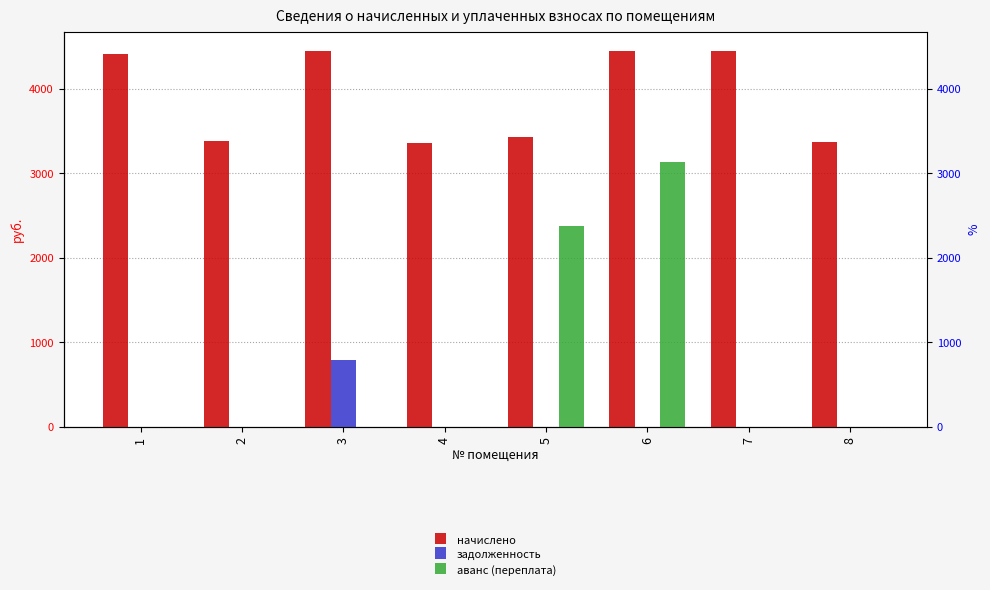

What is the total value across all series at 8?

3378.2